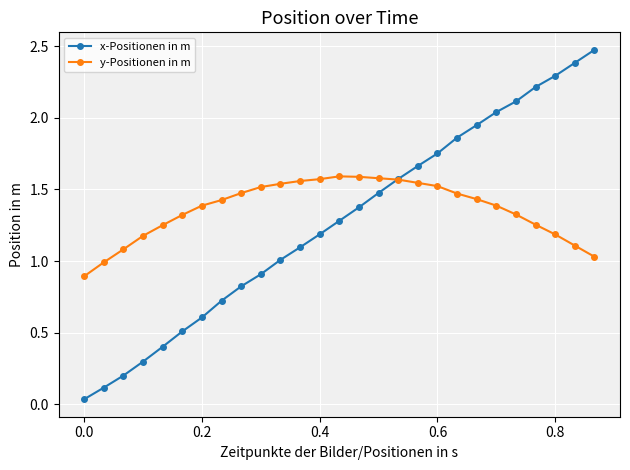

How many times do y-Positionen in m and x-Positionen in m cross each other?

1